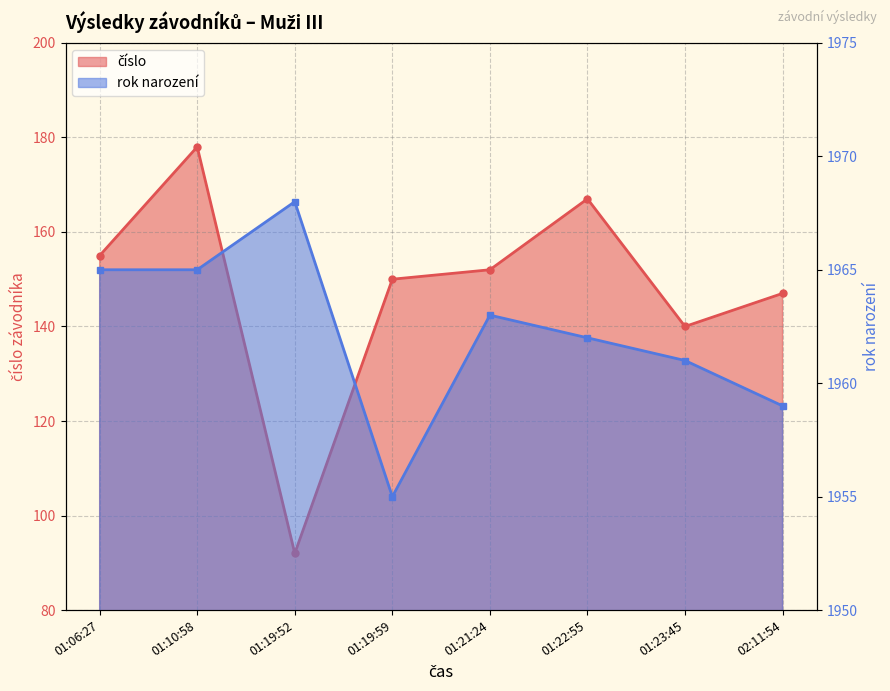

Which has a higher value, 02:11:54 or 01:21:24?

01:21:24